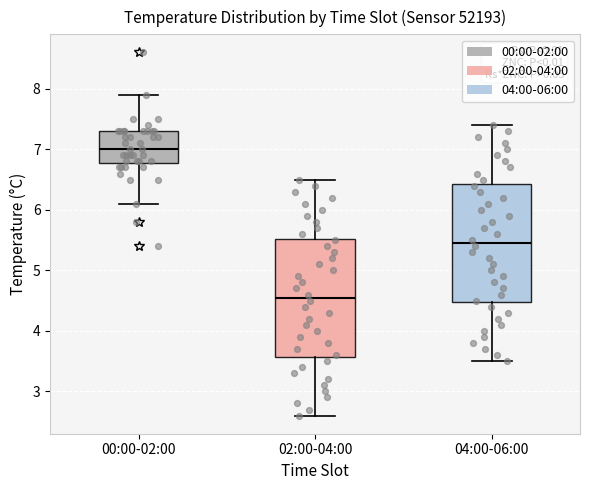

Reading left to right, read every box against the y-axis: the position of its median line, the range the box covers, and the ends of its whiskers. The values are not printed on the chart, so give them approximately, as read against the axis.

00:00-02:00: median 7.0, box 6.8 to 7.3, whiskers 6.1 to 7.9
02:00-04:00: median 4.6, box 3.6 to 5.5, whiskers 2.6 to 6.5
04:00-06:00: median 5.5, box 4.5 to 6.4, whiskers 3.5 to 7.4